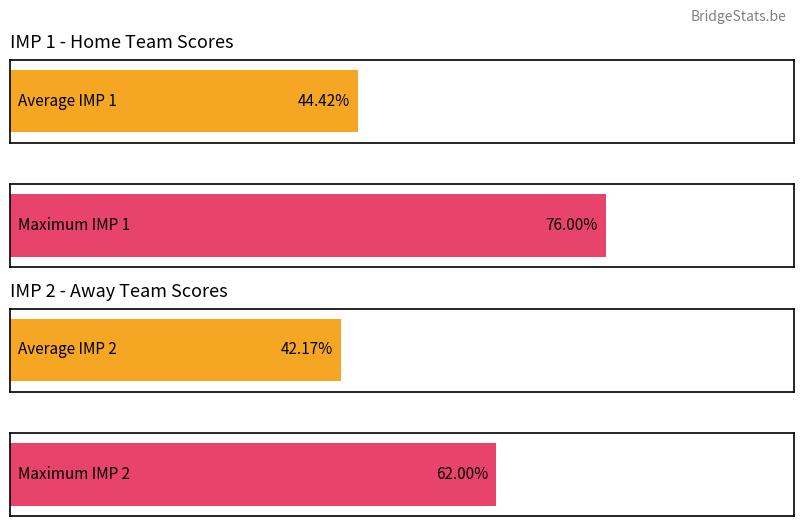

Are the bars horizontal?

Yes